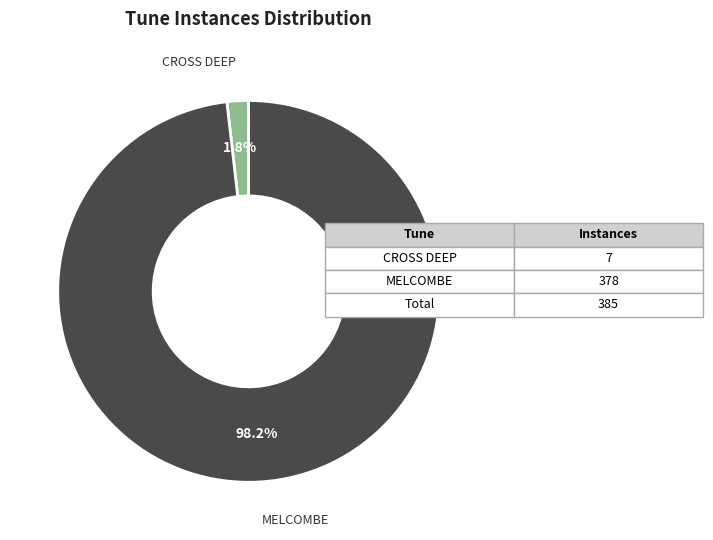

To the nearest percent, what is the average slice percentage?

50%